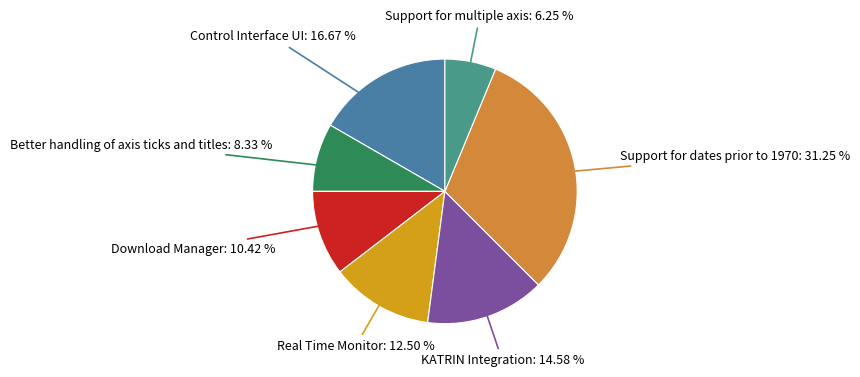

To the nearest percent, what is the difference between the largest and smallest slice percentages?

25%